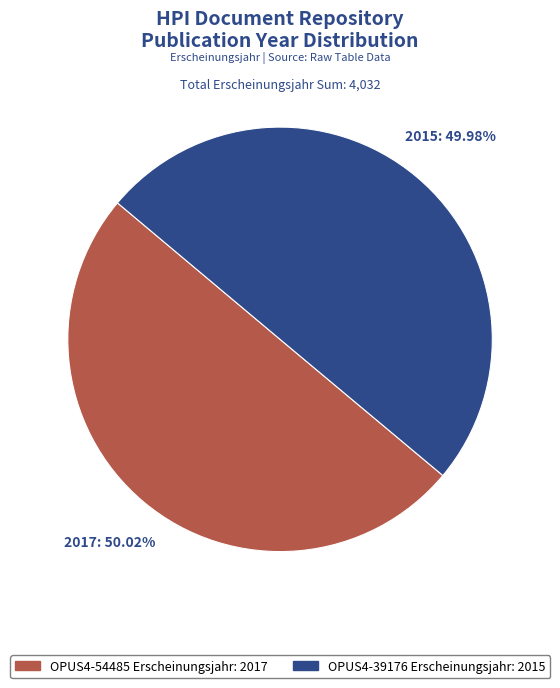

Does any single category account for the majority?

Yes